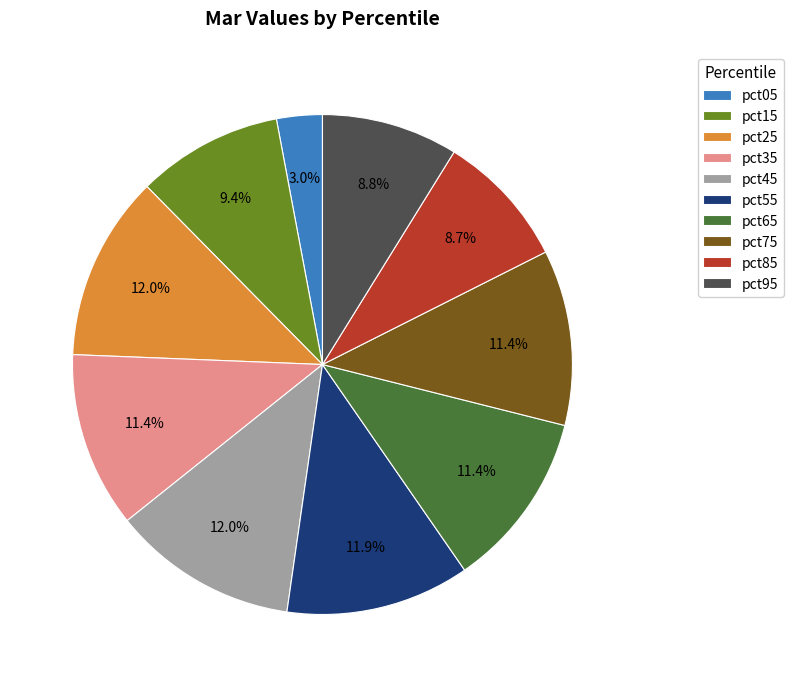

Is the sum of pct55 and pct85 greater than half?

No